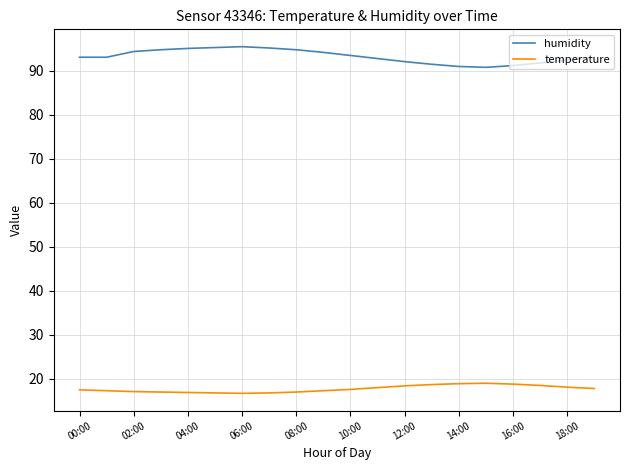

Which series has the largest range (max minus min)?

humidity